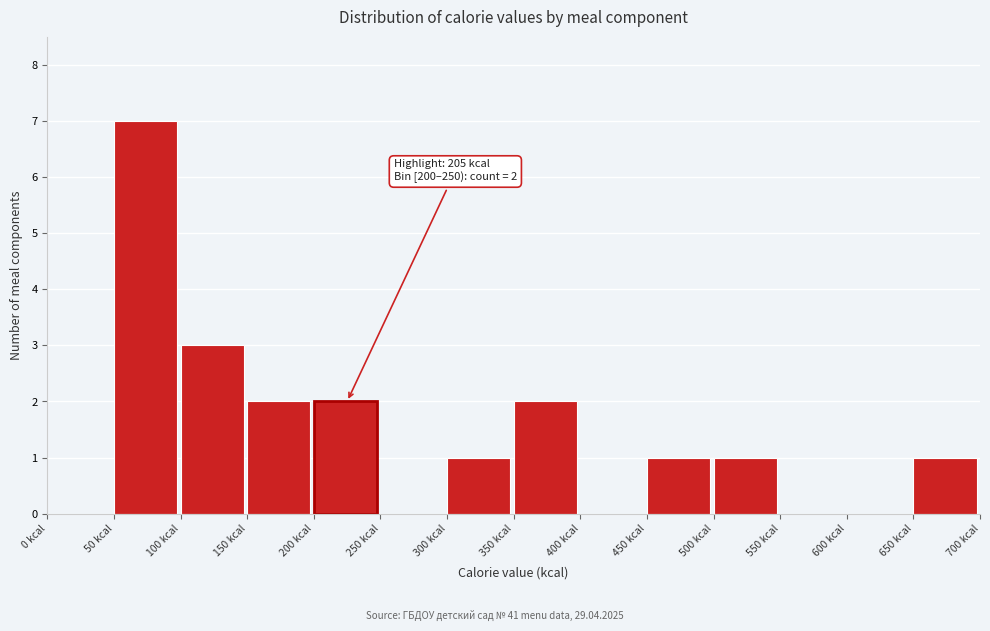

Which range on the x-axis has the tallest bar?

50 to 100